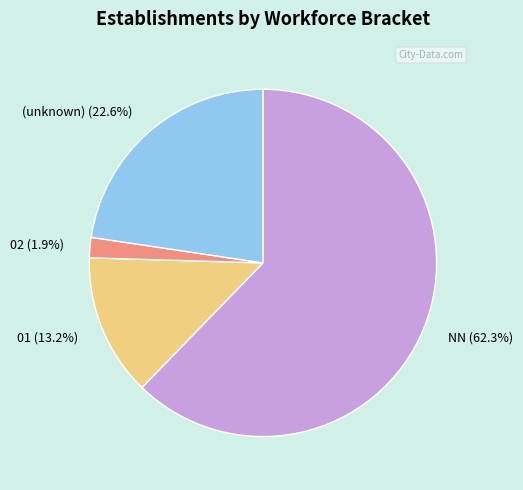

Between (unknown) (22.6%) and 02 (1.9%), which is larger?

(unknown) (22.6%)